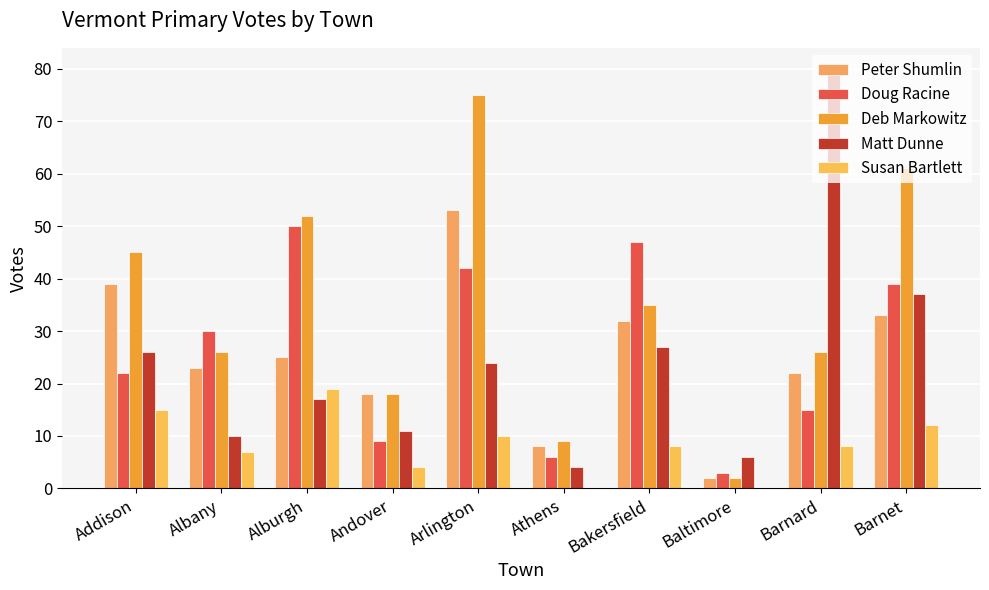

What is the total value across all series at Barnard?

151